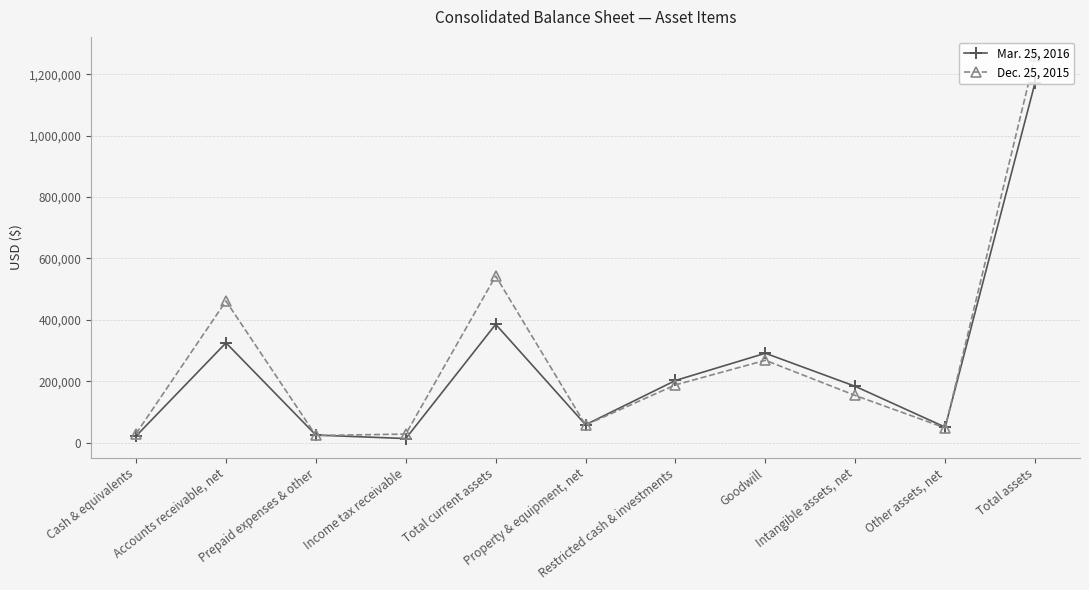

At which label does Mar. 25, 2016 first exceed 183629?

Accounts receivable, net